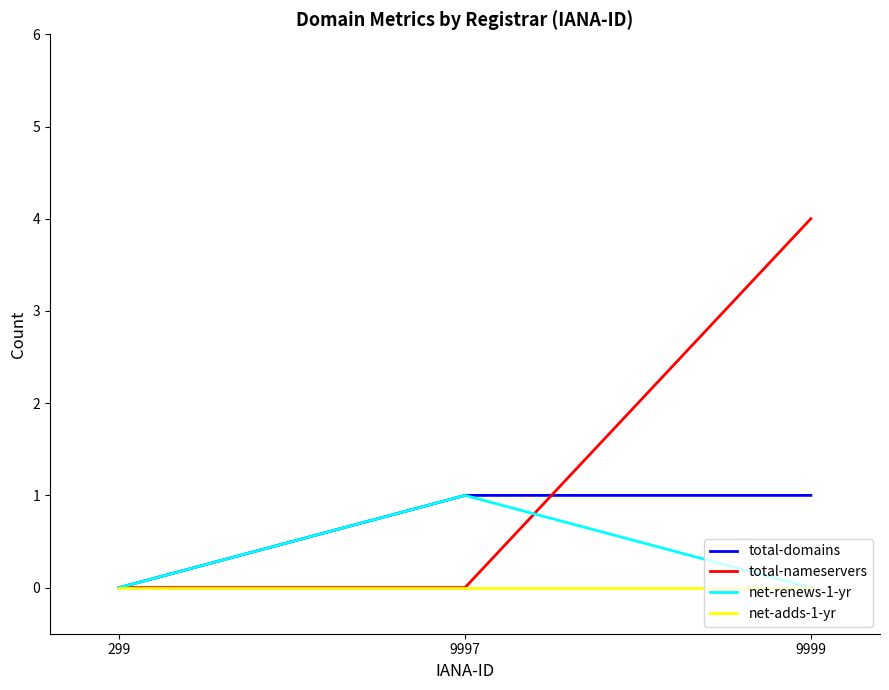

Reading left to right, transcribe all the data shown in this chart.

total-domains: 299=0	9997=1	9999=1
total-nameservers: 299=0	9997=0	9999=4
net-renews-1-yr: 299=0	9997=1	9999=0
net-adds-1-yr: 299=0	9997=0	9999=0